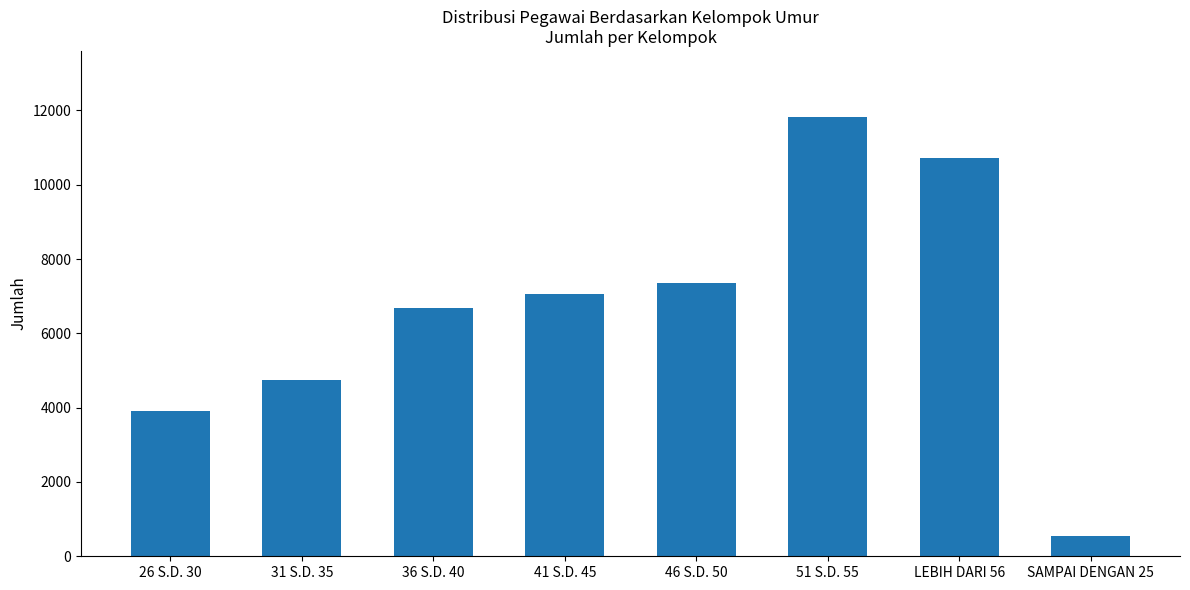

Reading left to right, transcribe all the data shown in this chart.

3909	4734	6685	7057	7353	11827	10706	537